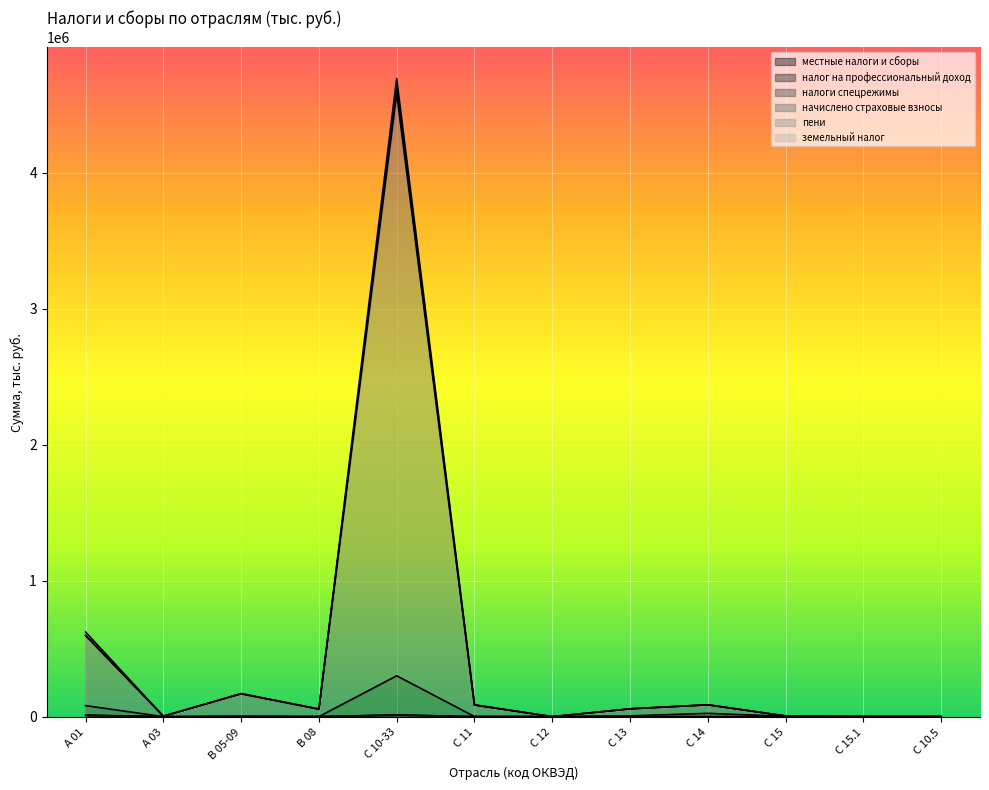

True or false: налоги спецрежимы has more than 2 interior local peaks.

True